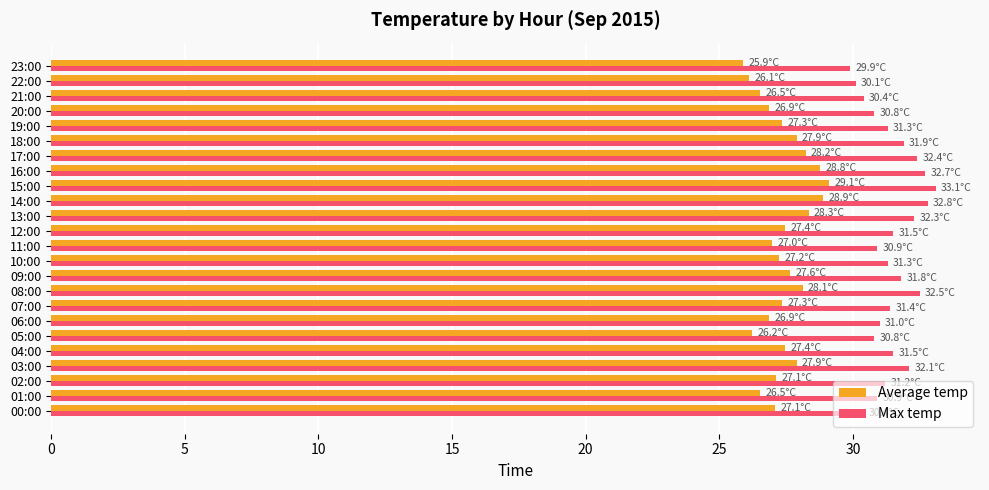

What is the smallest value displayed?

25.9